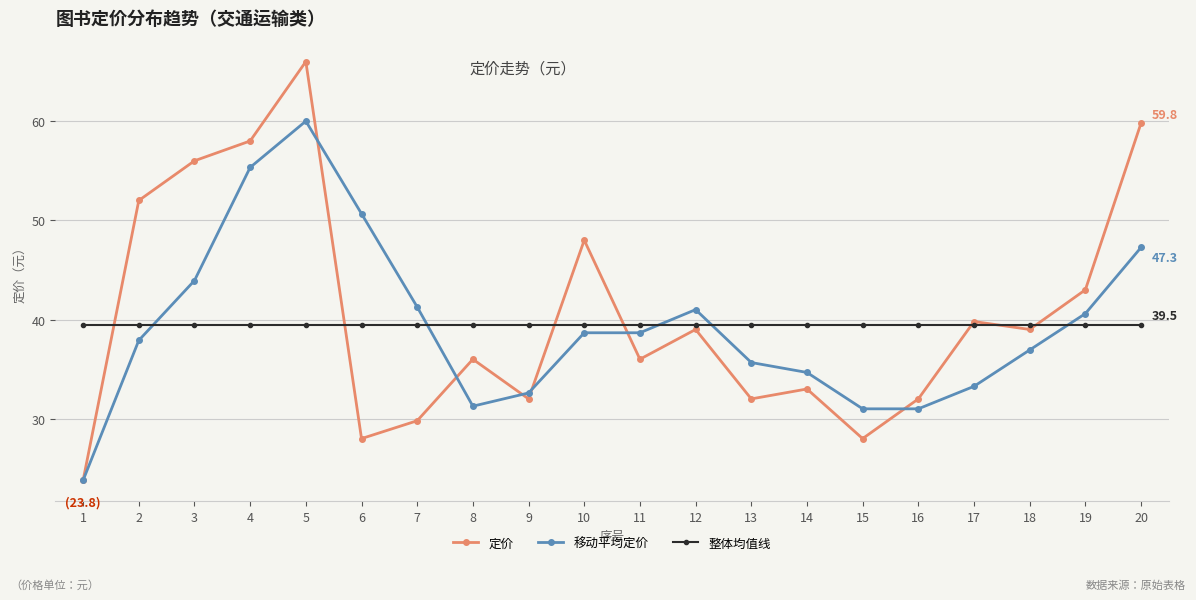

Which category has the lowest value across all series?

1